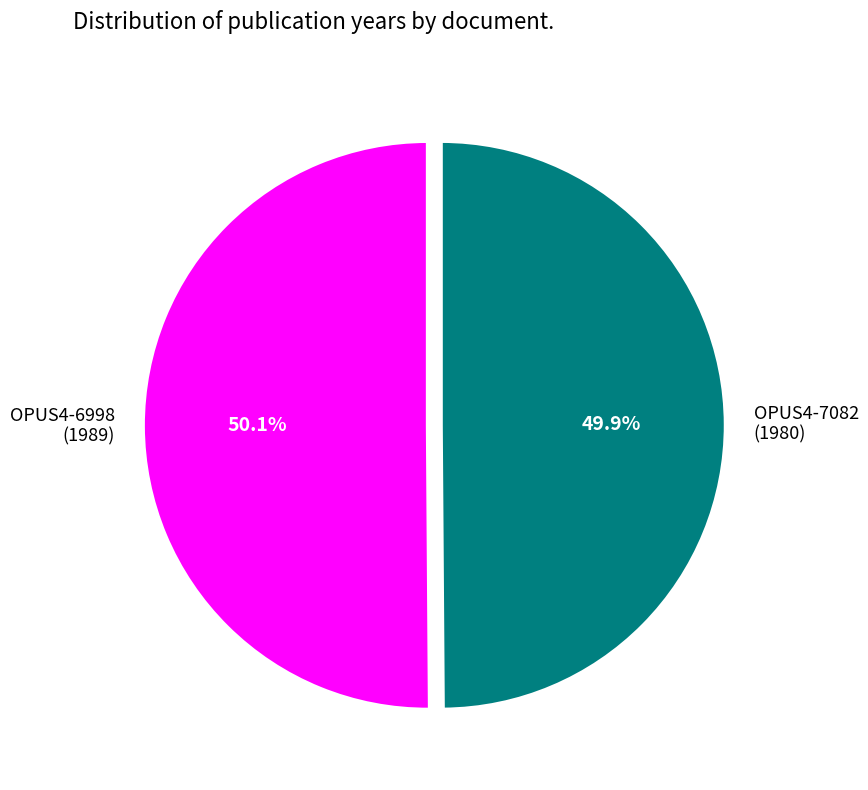

How many slices are in this pie chart?

2